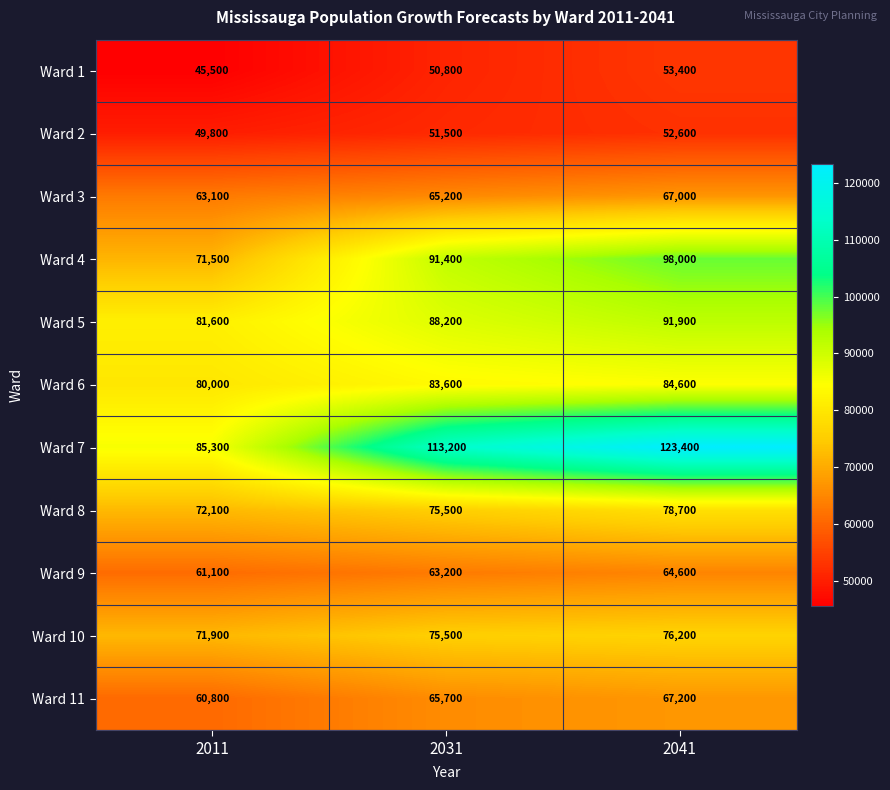

What is the difference between the maximum and second lowest values in the Ward 6 series?

1000